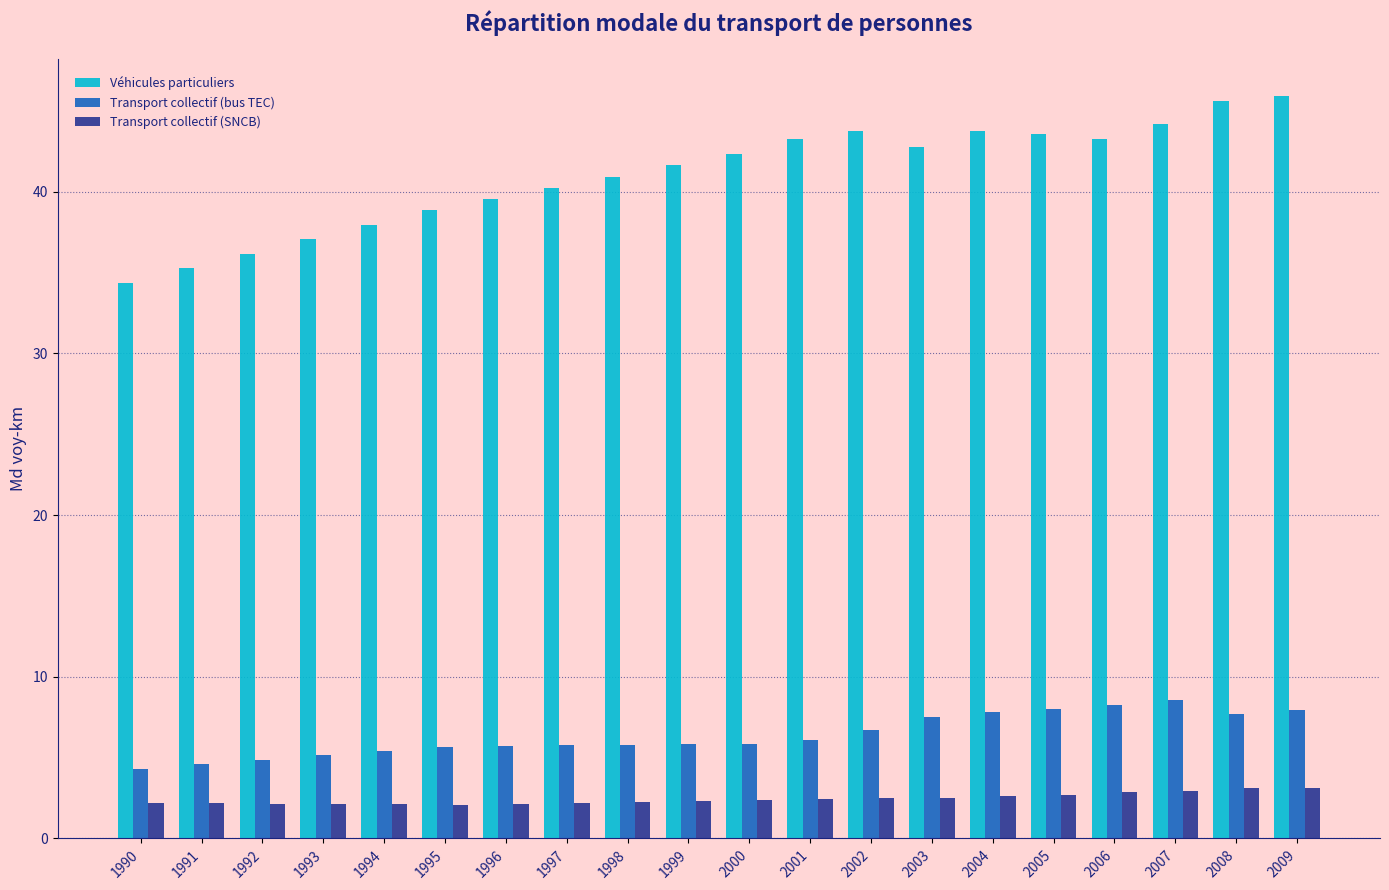

What is the smallest value displayed?

2.1